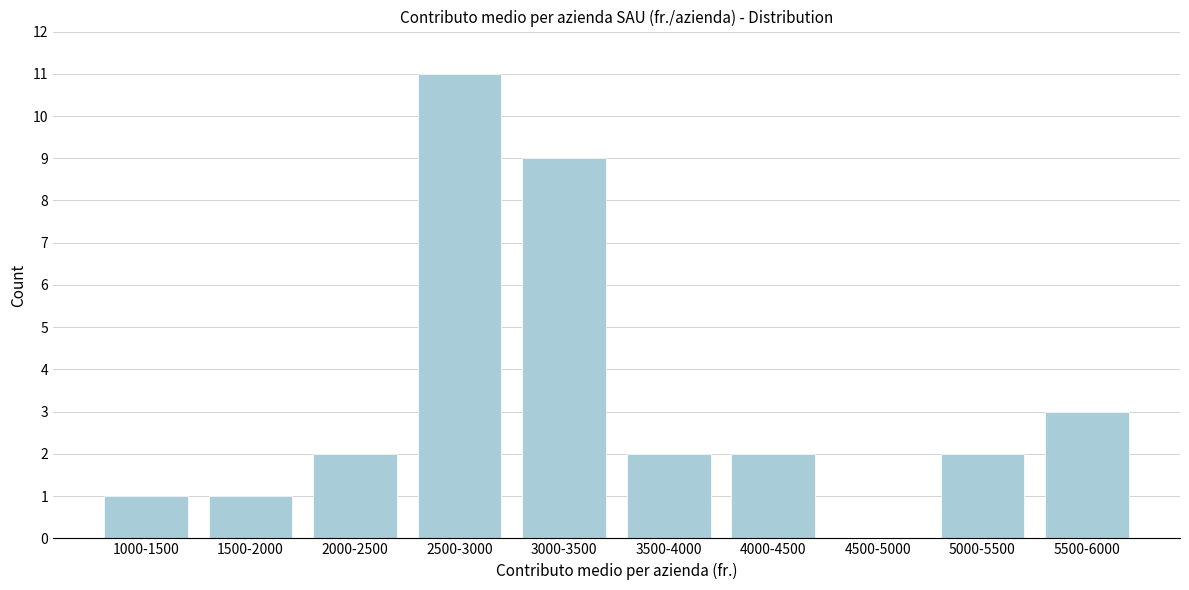

Reading left to right, list all the values displayed in this chart.

1000-1500=1	1500-2000=1	2000-2500=2	2500-3000=11	3000-3500=9	3500-4000=2	4000-4500=2	4500-5000=0	5000-5500=2	5500-6000=3